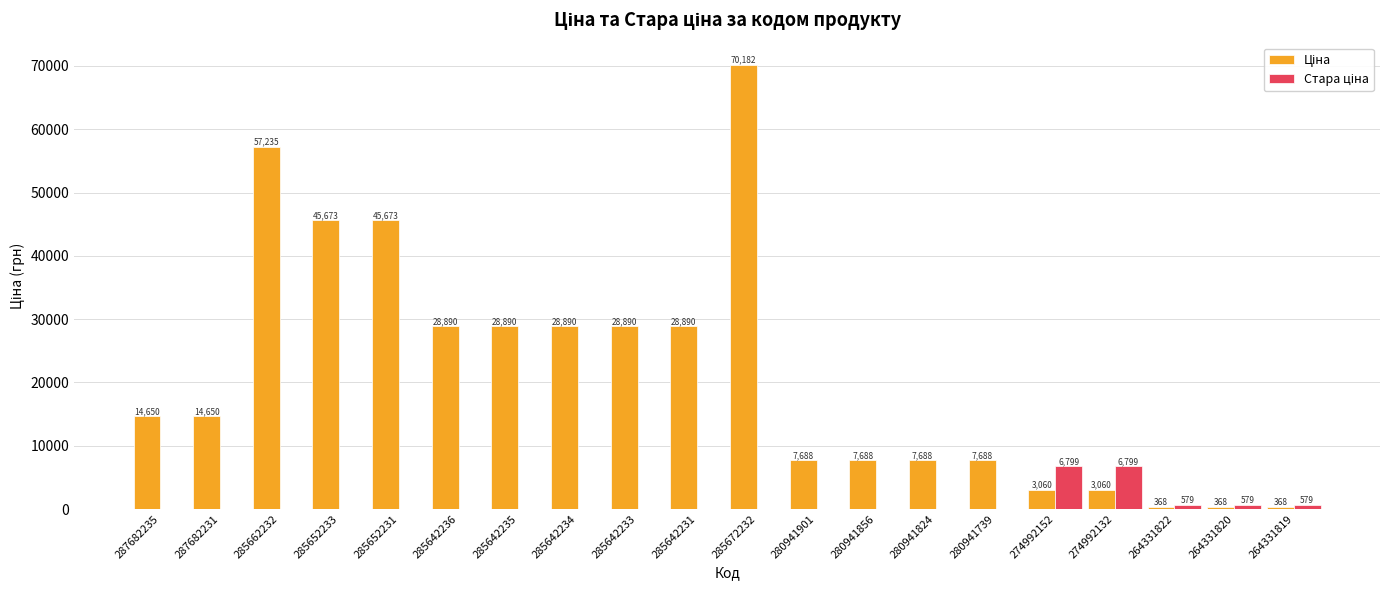

At which category is the sum across all series the highest?

285672232